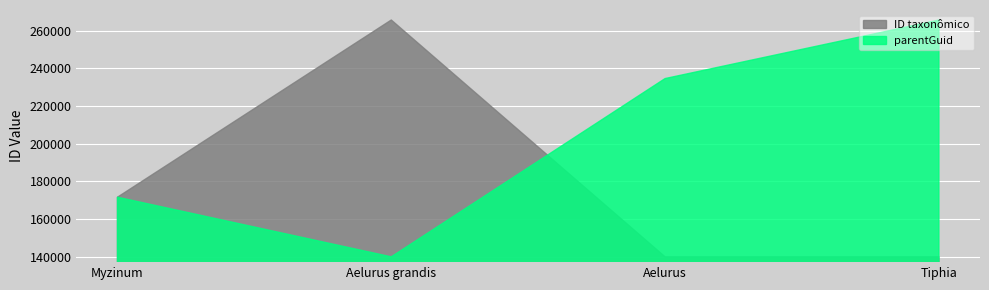

What is the greatest value displayed?

265662